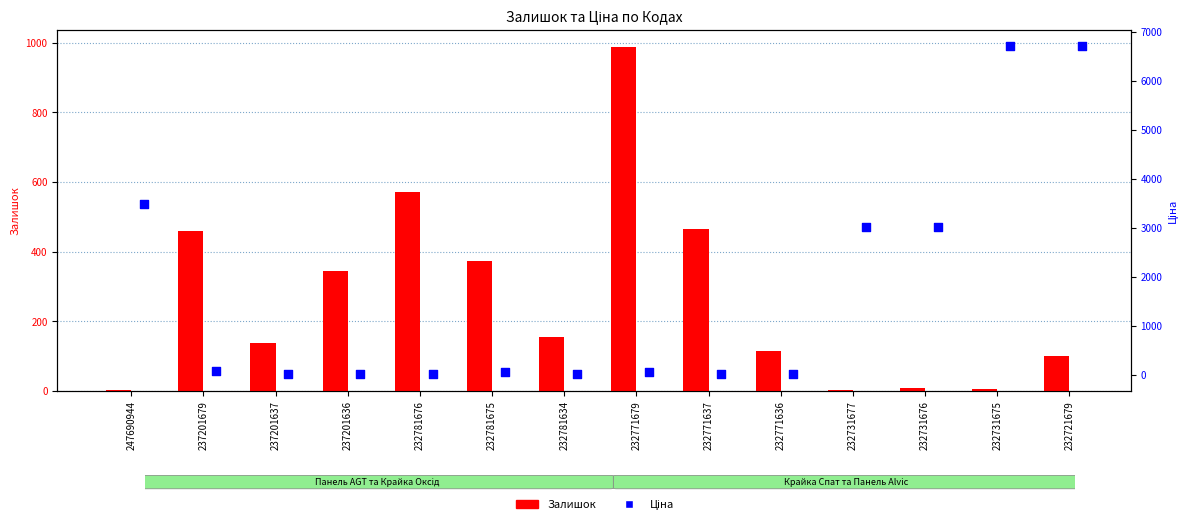

What is the total value across all series at 232771637?

480.2